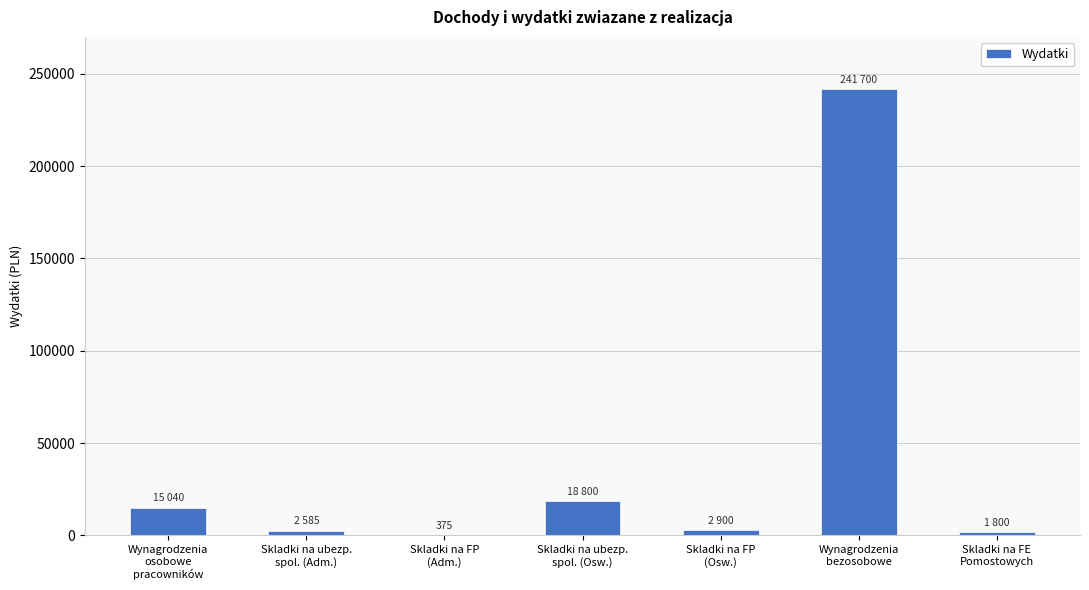

Are the bars grouped side by side (vs. stacked)?

No